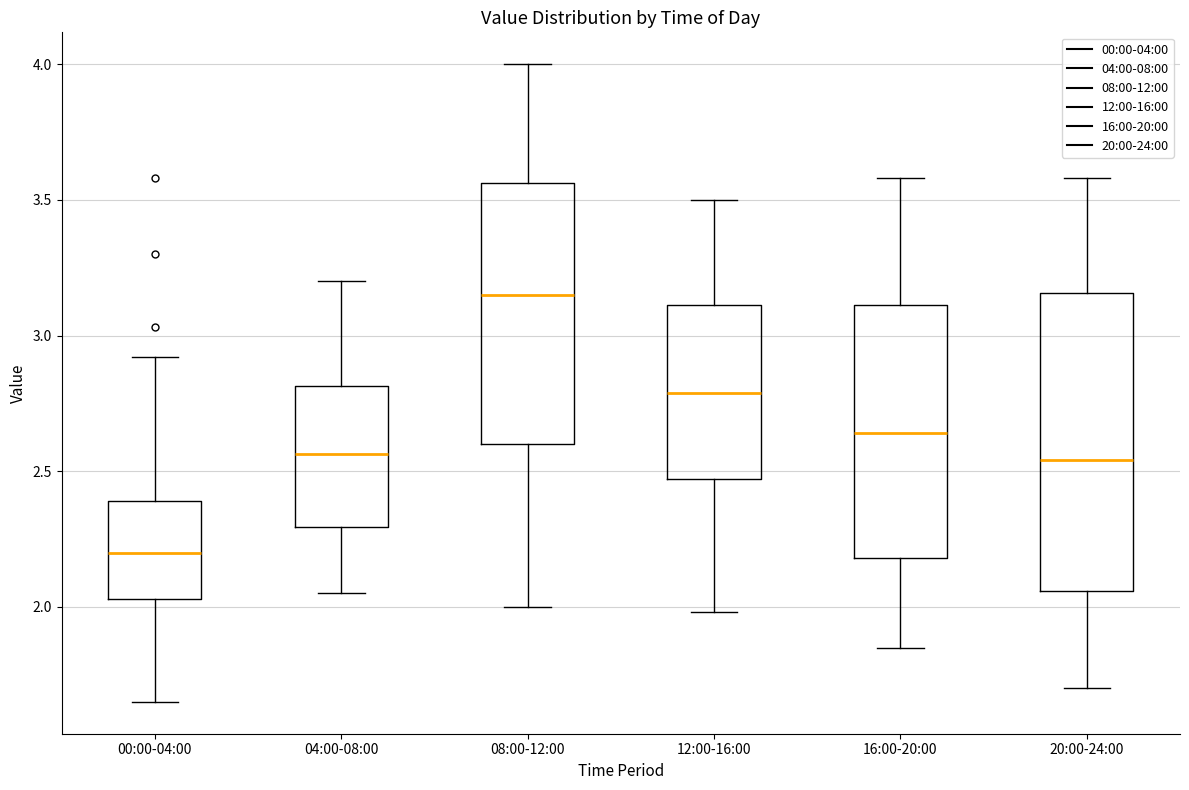

Reading left to right, transcribe this box plot: for each box, give where its median line is, the range the box spans, and where its two whiskers end, as read against the y-axis. The values are not printed on the chart, so give them approximately, as read against the axis.

00:00-04:00: median 2.20, box 2.05 to 2.40, whiskers 1.65 to 2.90
04:00-08:00: median 2.55, box 2.30 to 2.80, whiskers 2.05 to 3.20
08:00-12:00: median 3.15, box 2.60 to 3.55, whiskers 2.00 to 4.00
12:00-16:00: median 2.80, box 2.45 to 3.10, whiskers 2.00 to 3.50
16:00-20:00: median 2.65, box 2.20 to 3.10, whiskers 1.85 to 3.60
20:00-24:00: median 2.55, box 2.05 to 3.15, whiskers 1.70 to 3.60